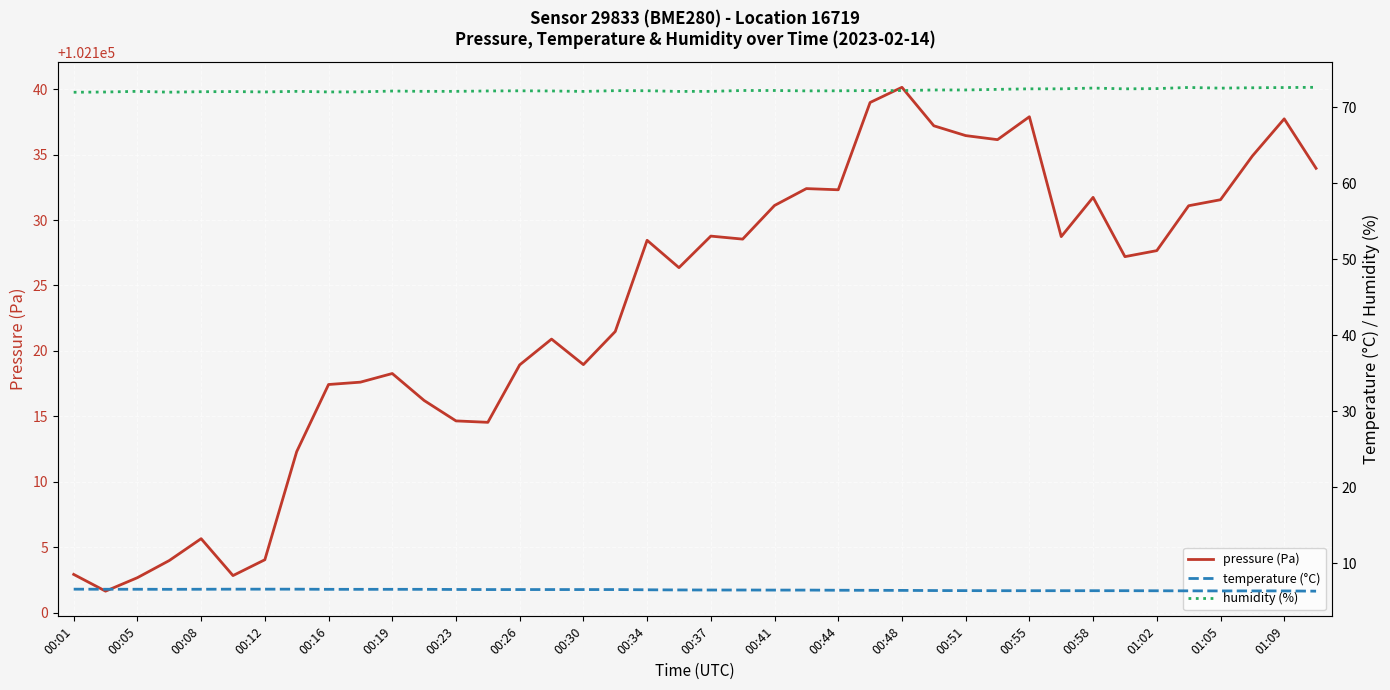

What are all the series names shown in the legend?

pressure (Pa), temperature (°C), humidity (%)